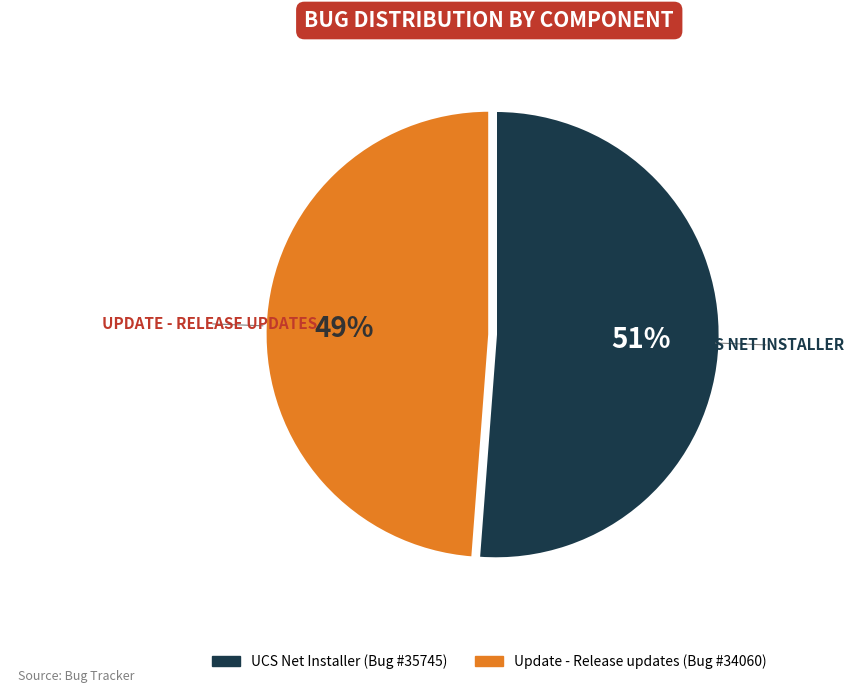

Combined, do Update - Release updates and UCS Net Installer account for over 50%?

Yes